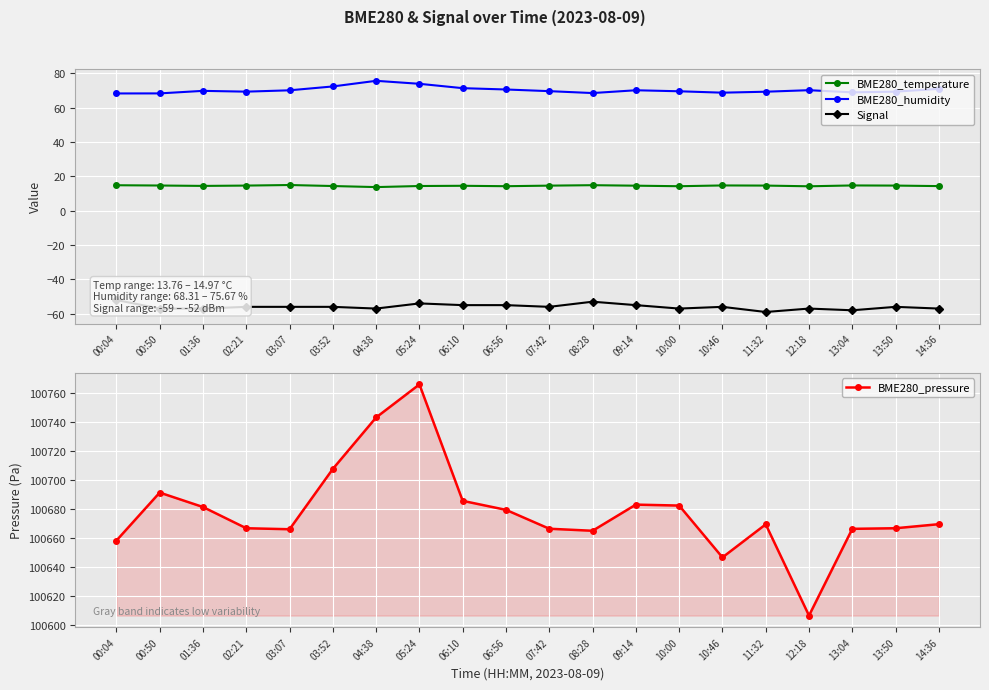

True or false: BME280_temperature and BME280_pressure intersect in this chart.

False